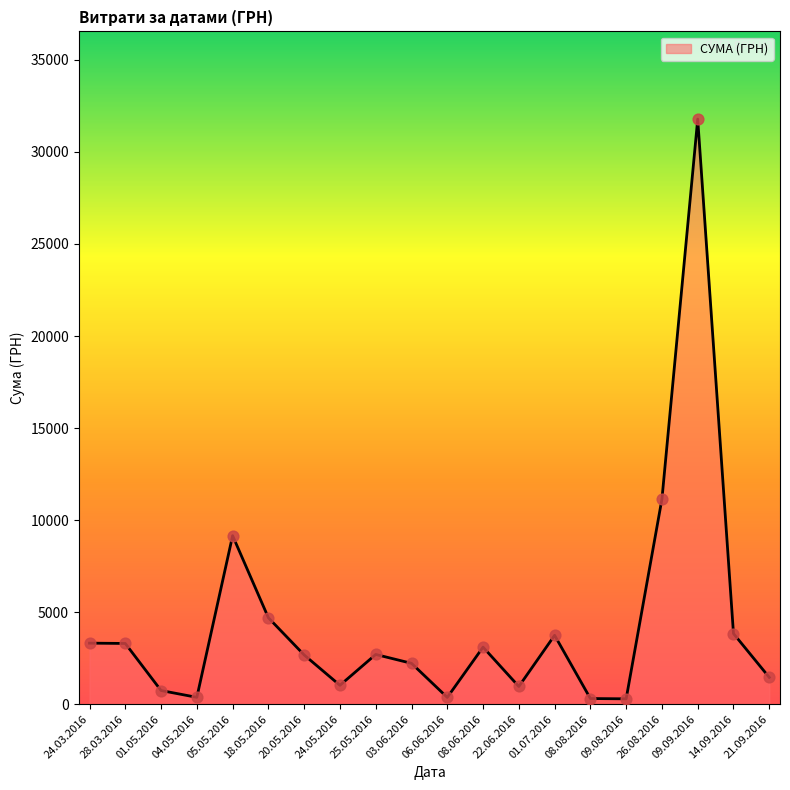

What is the ratio of the value at 09.09.2016 to the value at 20.05.2016?

11.9